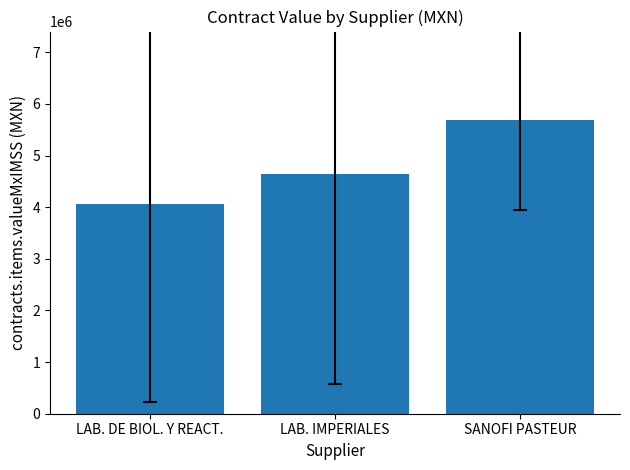

Where is the data nearest to the value 4876854?

LAB. IMPERIALES